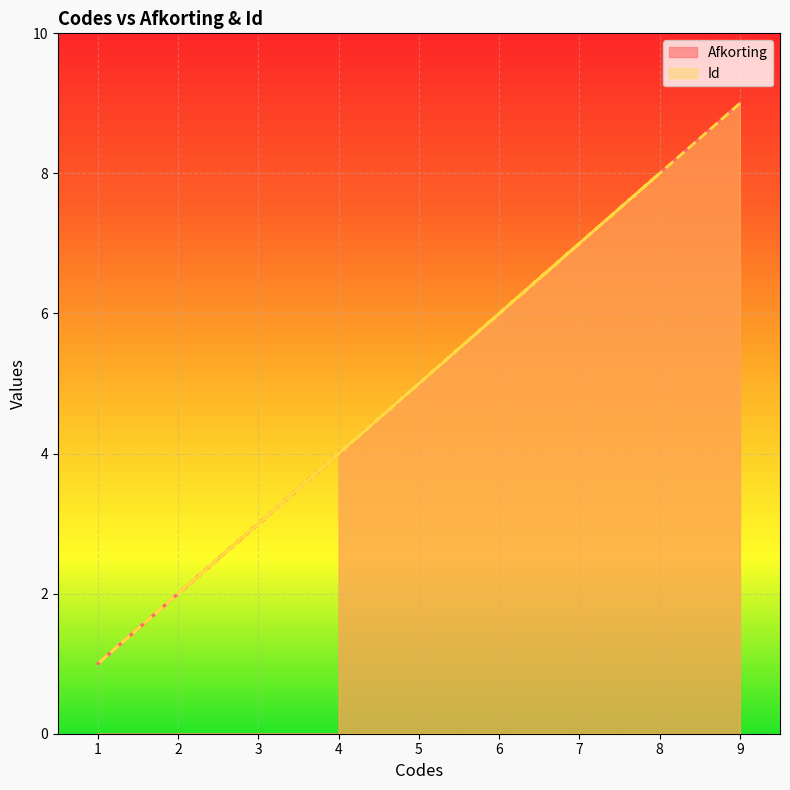

True or false: Afkorting and Id cross at least once.

False